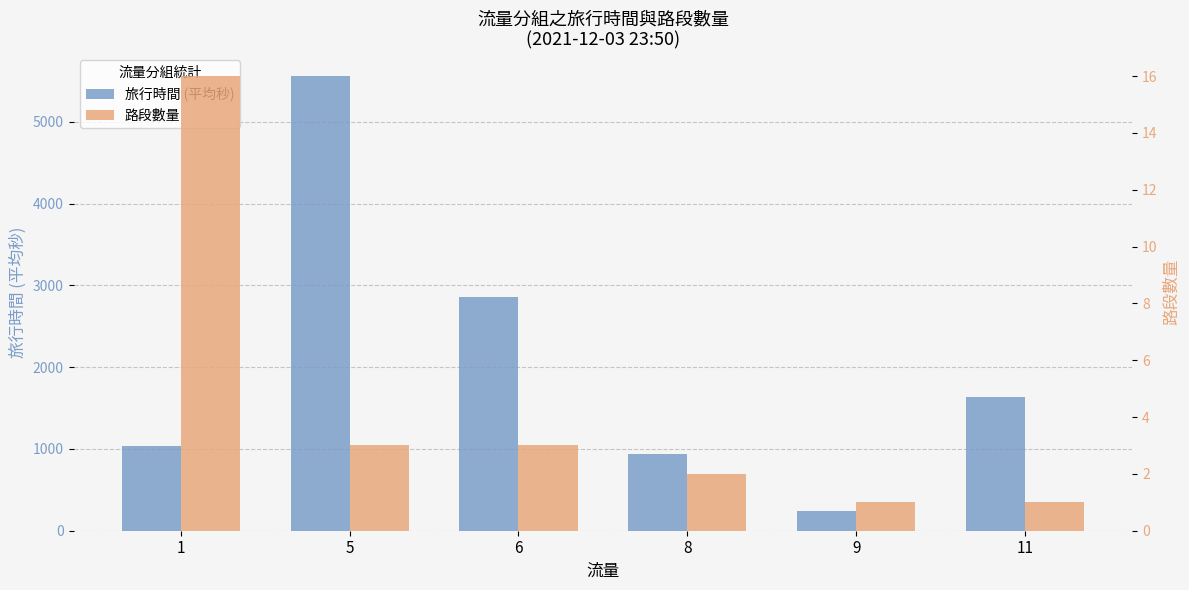

What are all the series names shown in the legend?

旅行時間 (平均秒), 路段數量